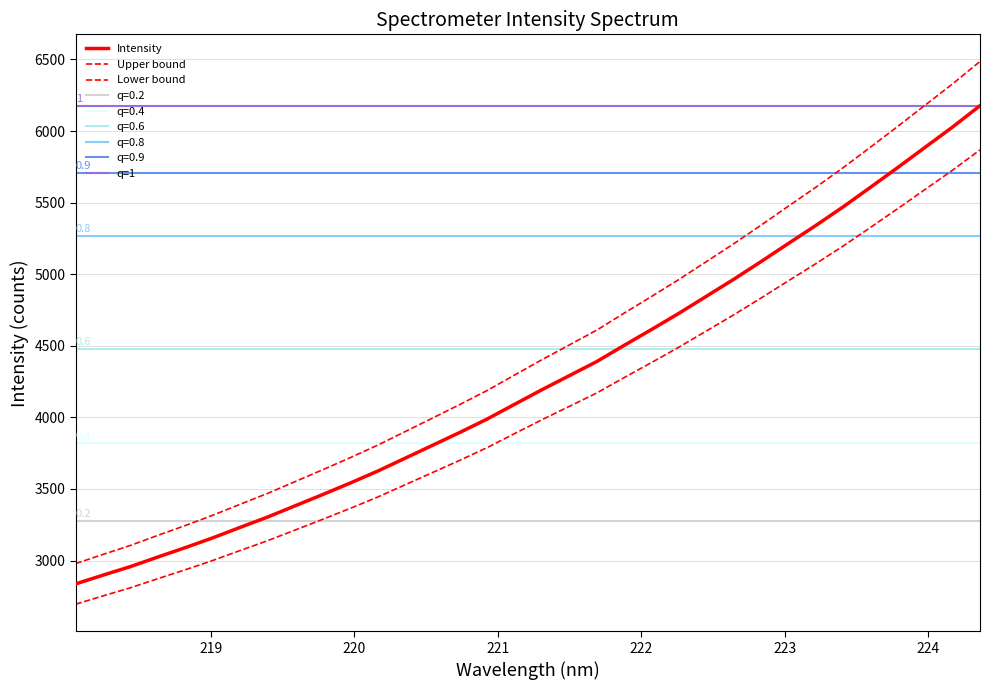

How many data points in x are less than 4402?

17